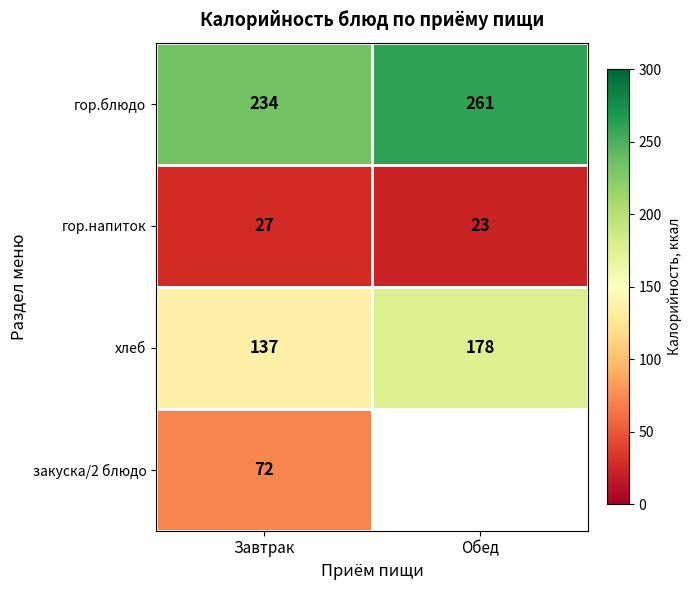

What is the difference between the highest and lowest values at Завтрак?

207